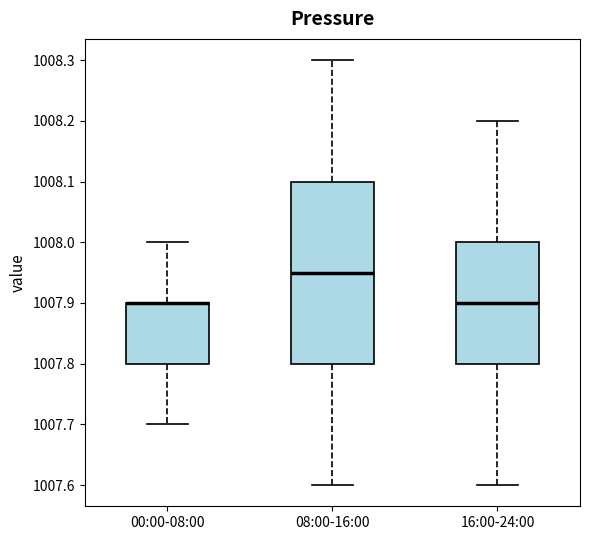

Which box is the tallest, from its lower edge to its upper edge?

08:00-16:00